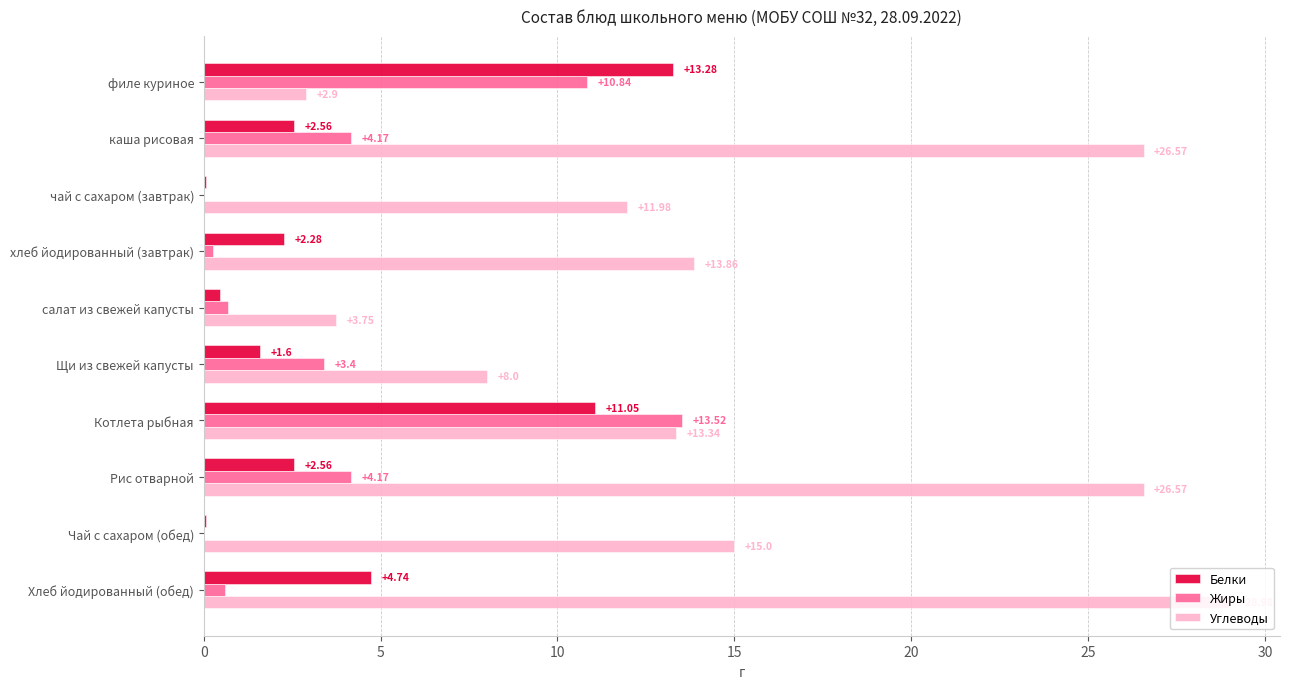

What is the sum of all Белки values?

38.7